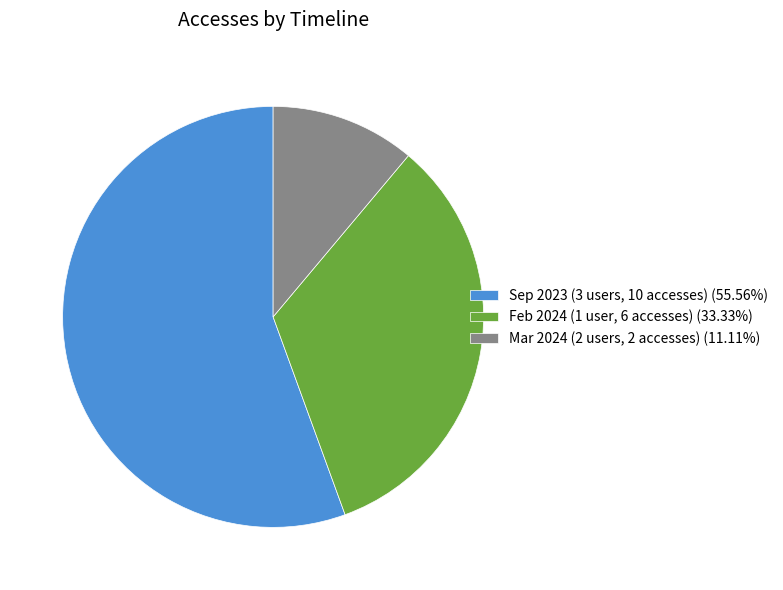

Combined, do Sep 2023 (3 users, 10 accesses) (55.56%) and Mar 2024 (2 users, 2 accesses) (11.11%) account for over 50%?

Yes